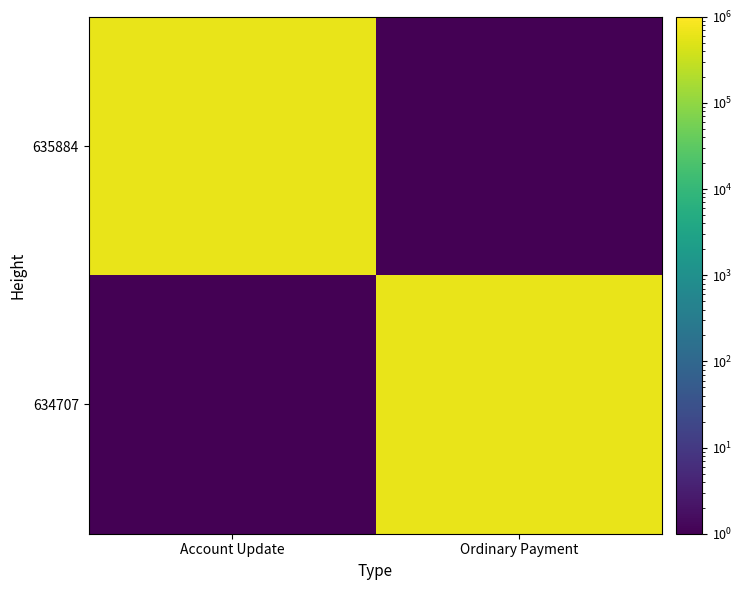

Reading left to right, extract all data points from this chart.

635884: Account Update=635884.0	Ordinary Payment=0.0
634707: Account Update=0.0	Ordinary Payment=634707.0